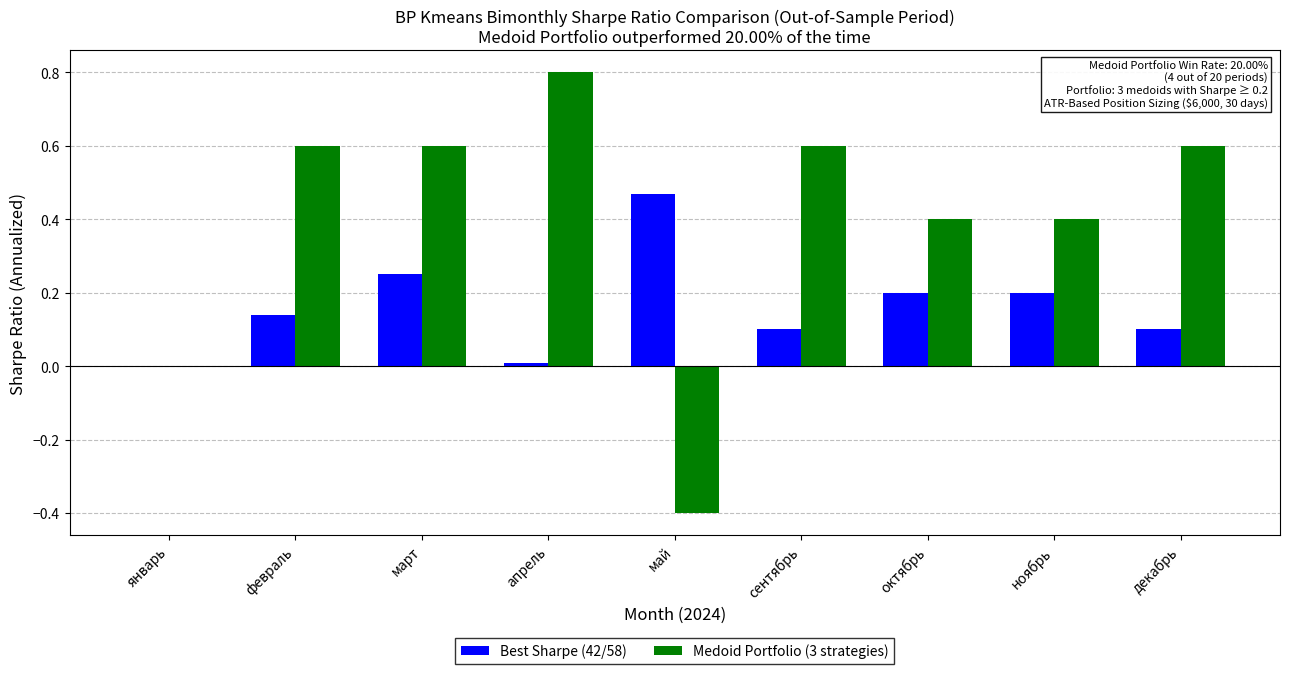

Between февраль and март, which series saw the biggest shift?

Best Sharpe (42/58)